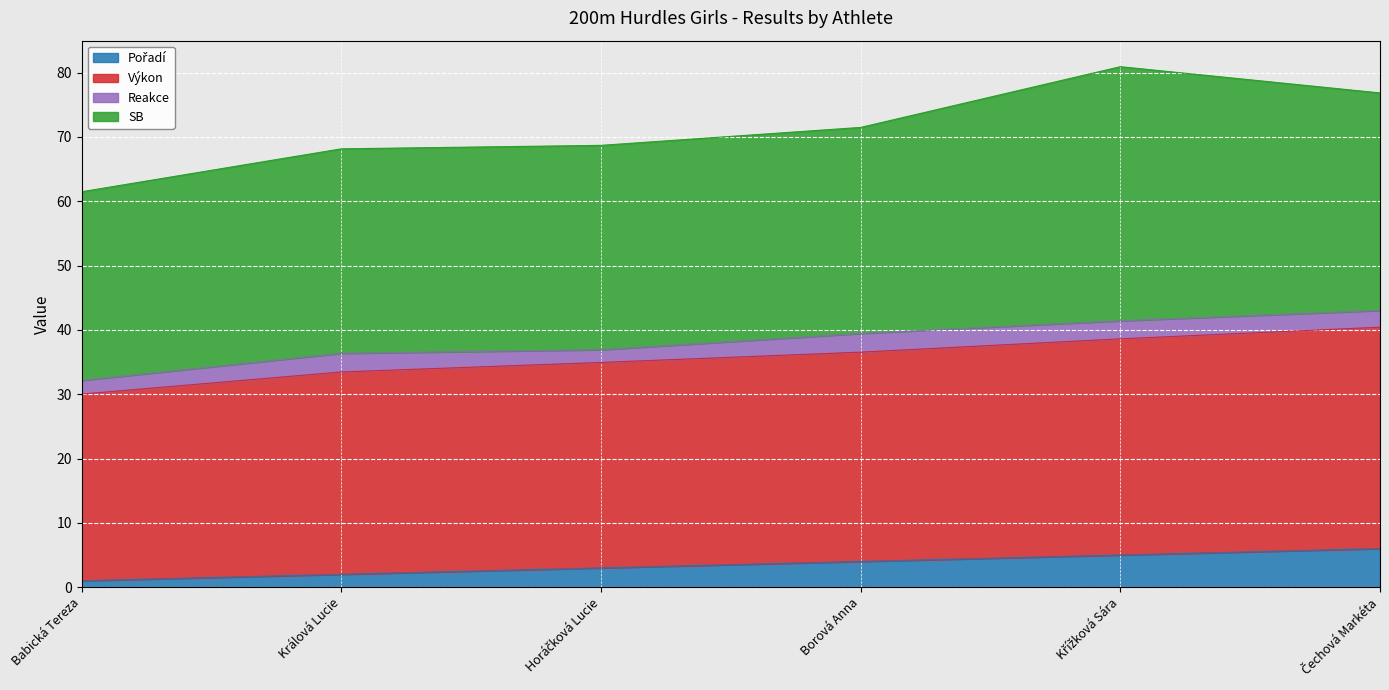

What is the approximate value of Pořadí at Babická Tereza?

1.0